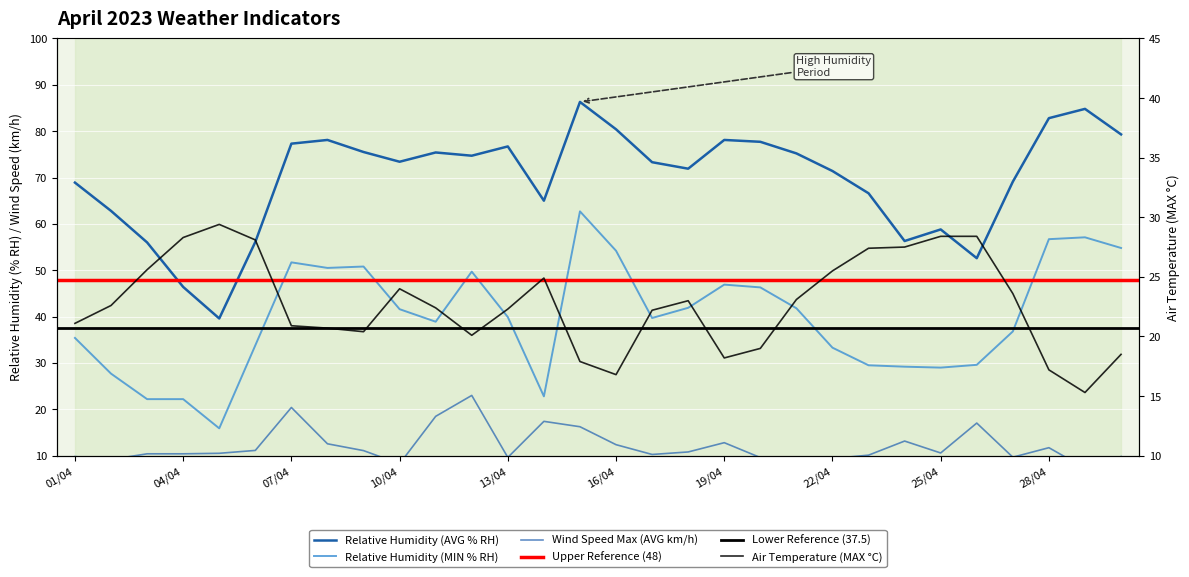

True or false: Relative Humidity (AVG % RH) and Air Temperature (MAX C) cross at least once.

False